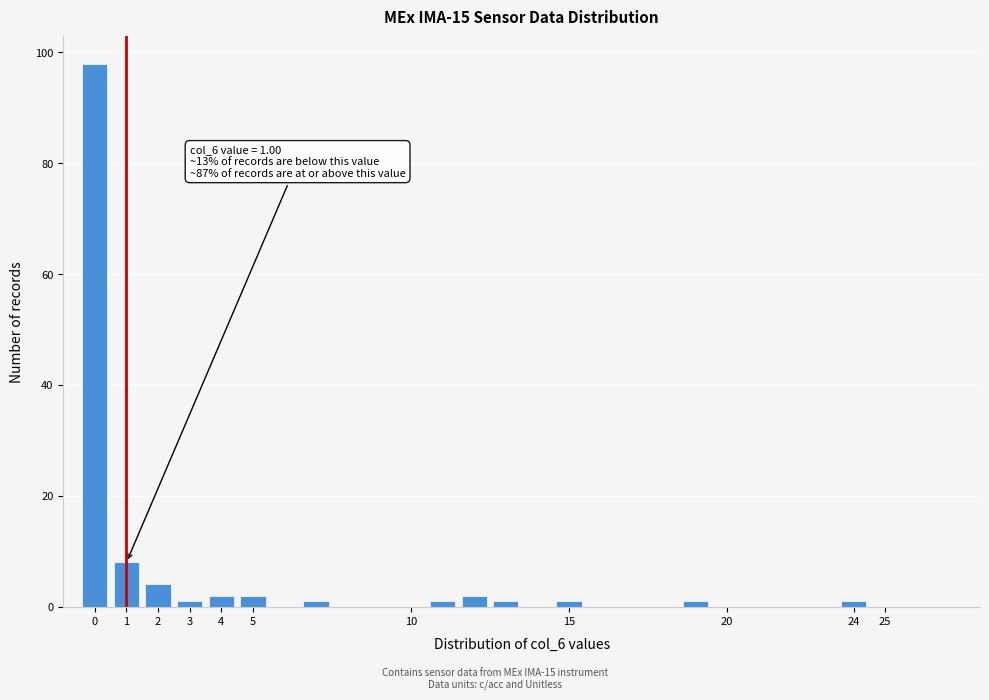

Over which range of the x-axis is the bar tallest?

-0.5 to 0.5